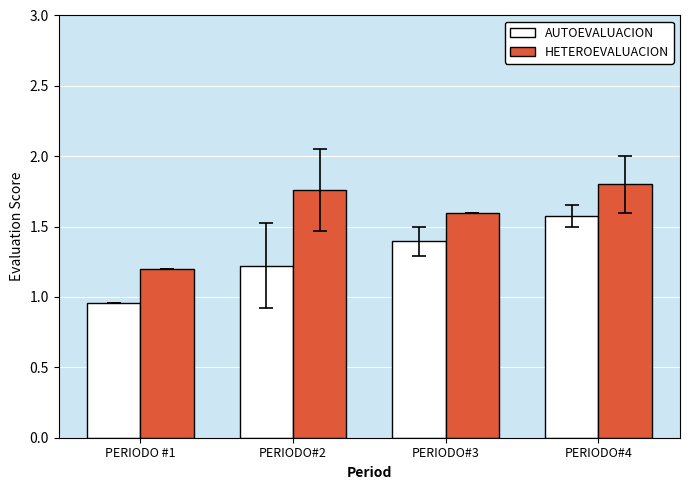

What is the average value of the HETEROEVALUACION series?

1.6